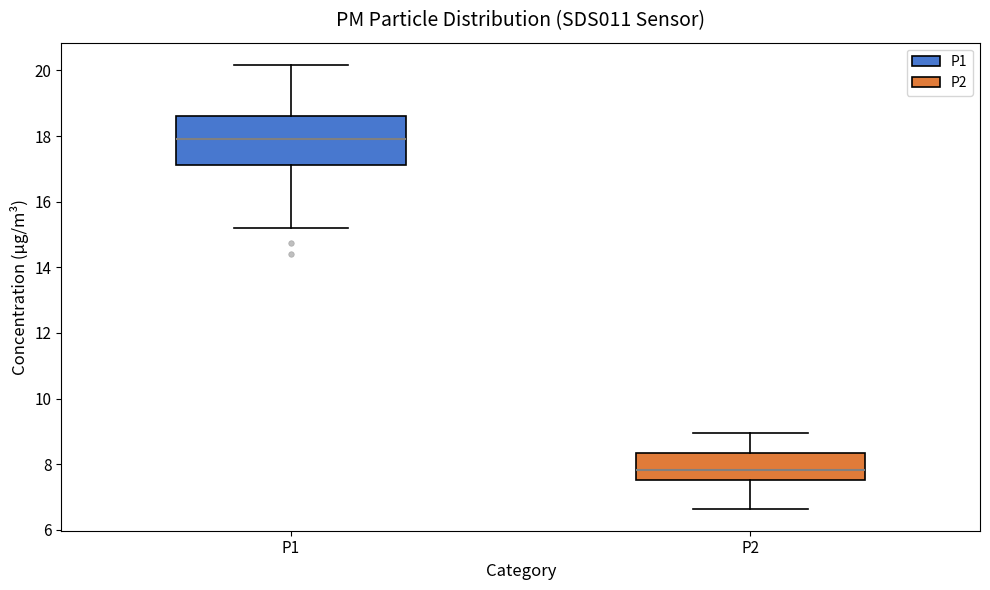

Where is the lower edge of the box for P1 on the y-axis? The values are not printed on the chart, so give them approximately, as read against the axis.

17.2